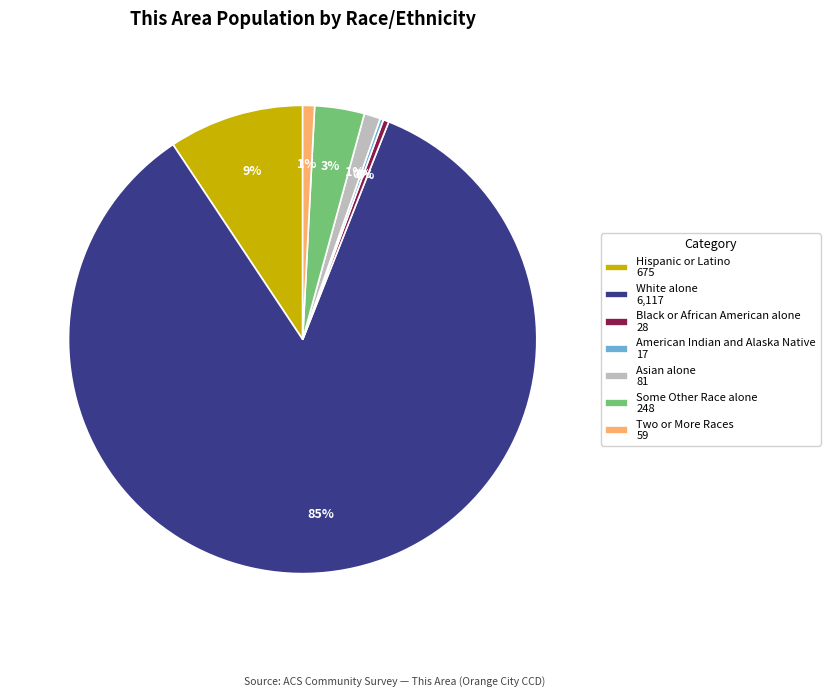

To the nearest percent, what is the average slice percentage?

14%